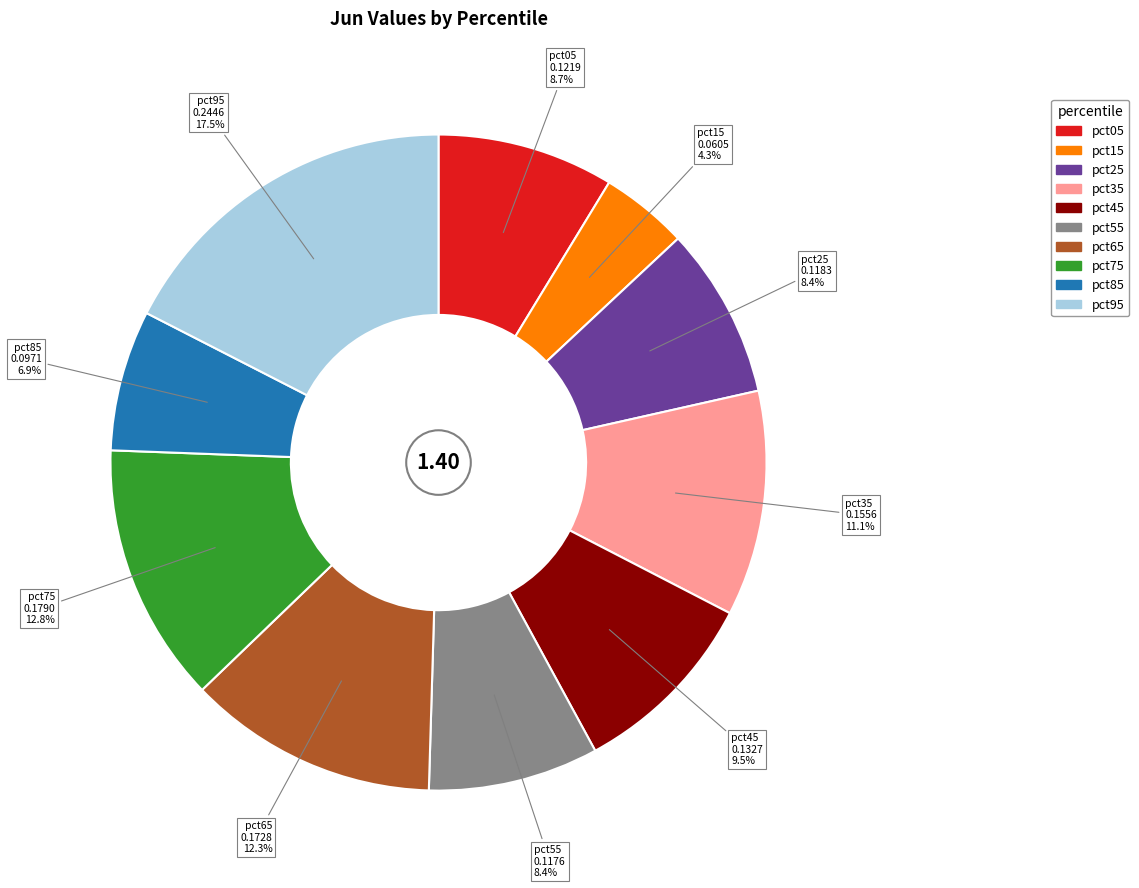

Does any single category account for the majority?

No